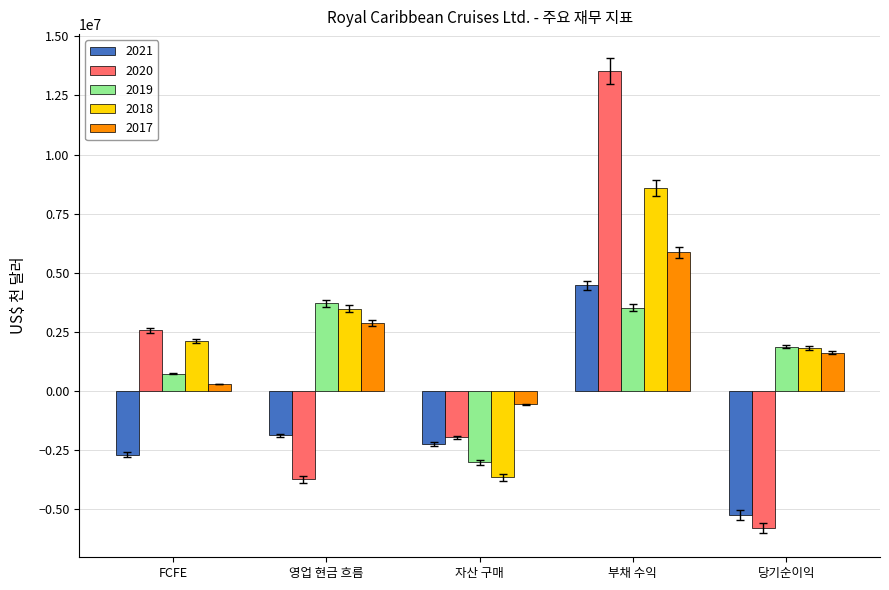

Which category has the lowest value in the 2021 series?

당기순이익